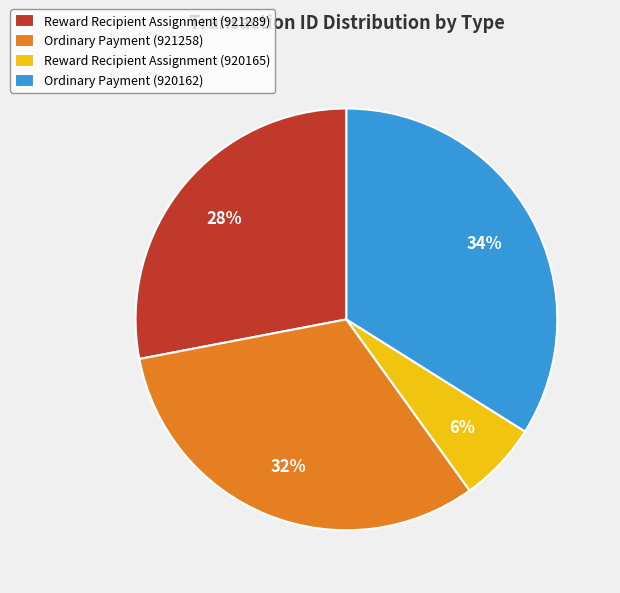

Does Reward Recipient Assignment (921289) account for over 50% of the chart?

No